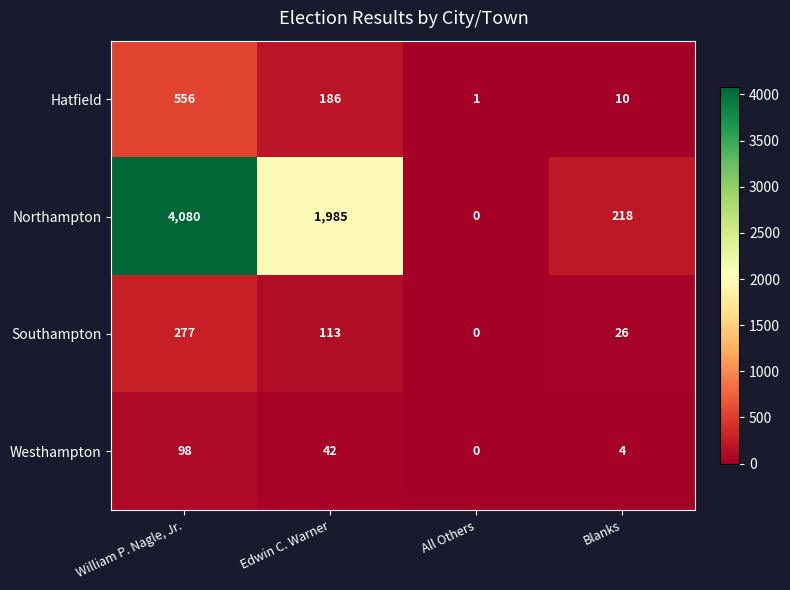

Rank the series at Edwin C. Warner from lowest to highest value.

Westhampton, Southampton, Hatfield, Northampton